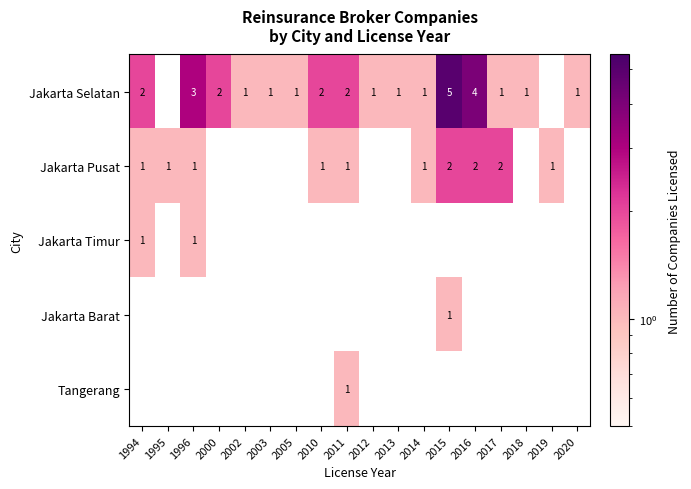

Which series has the widest spread of values?

Jakarta Selatan